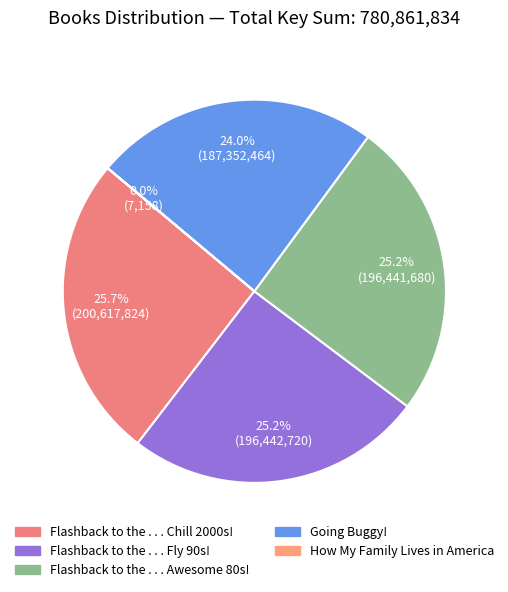

Is there any slice that represents more than half of the pie?

No